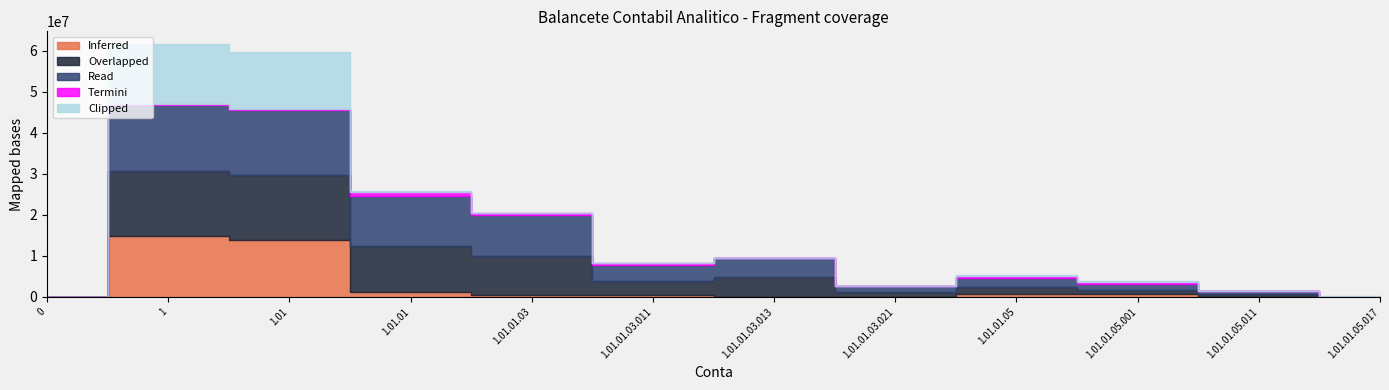

What is the label of the 12th point from the left?

1.01.01.05.017